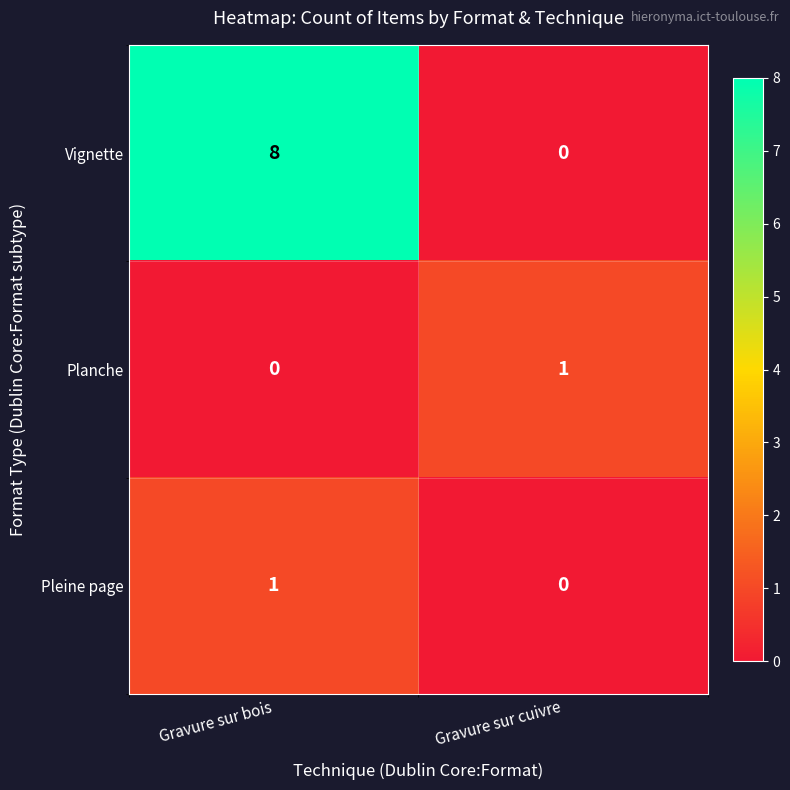

What is the difference between the maximum and minimum values in the Vignette series?

8